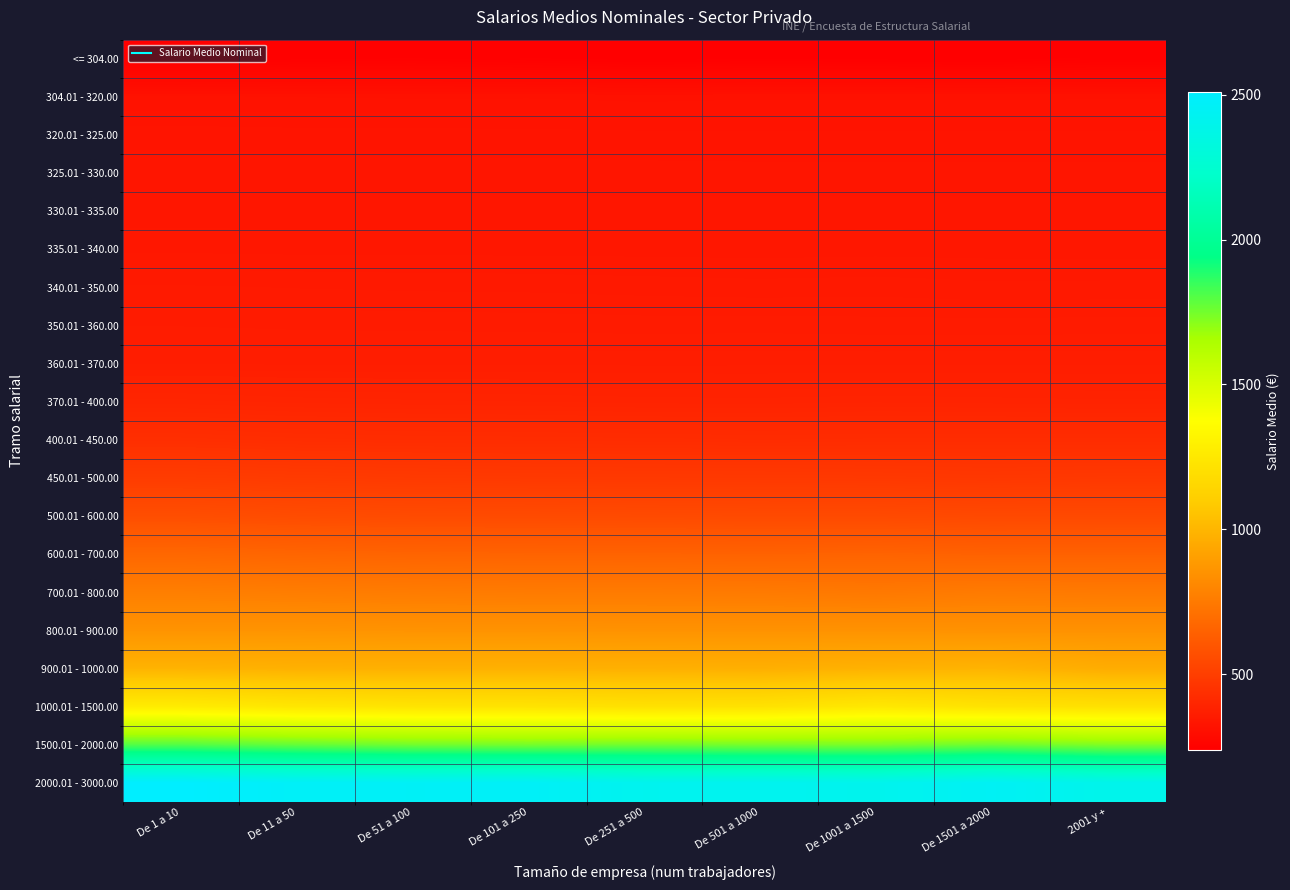

Rank the series at De 501 a 1000 from highest to lowest value.

2000.01 - 3000.00, 1500.01 - 2000.00, 1000.01 - 1500.00, 900.01 - 1000.00, 800.01 - 900.00, 700.01 - 800.00, 600.01 - 700.00, 500.01 - 600.00, 450.01 - 500.00, 400.01 - 450.00, 370.01 - 400.00, 360.01 - 370.00, 350.01 - 360.00, 340.01 - 350.00, 335.01 - 340.00, 330.01 - 335.00, 325.01 - 330.00, 320.01 - 325.00, 304.01 - 320.00, <= 304.00